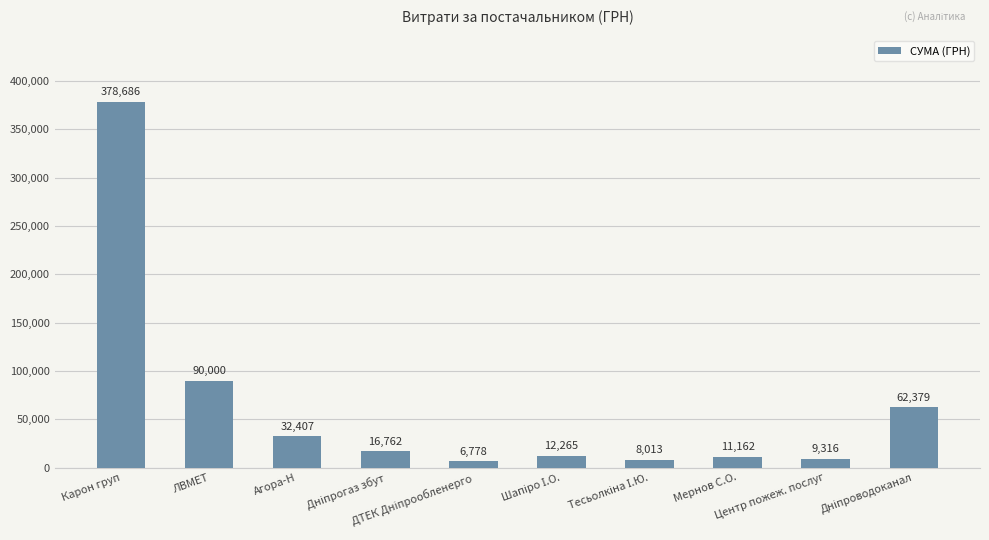

Read the value at Агора-Н.

32407.1